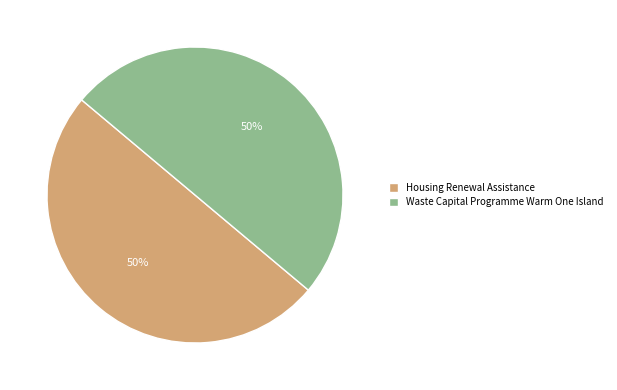

Do Housing Renewal Assistance and Waste Capital Programme Warm One Island together represent more than half of the pie?

Yes